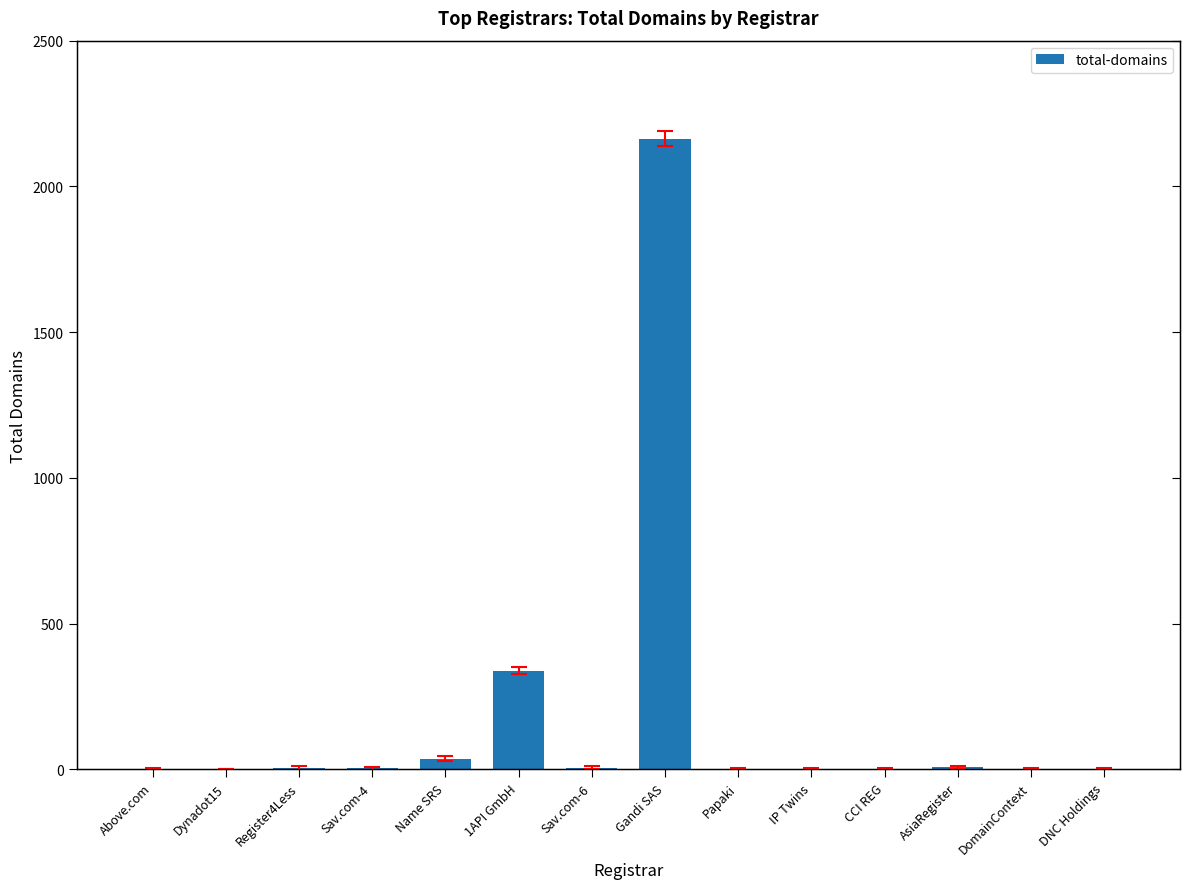

List the labels in order of value, largest first.

Gandi SAS, 1API GmbH, Name SRS, AsiaRegister, Sav.com-6, Register4Less, Sav.com-4, Above.com, Dynadot15, Papaki, IP Twins, CCI REG, DomainContext, DNC Holdings